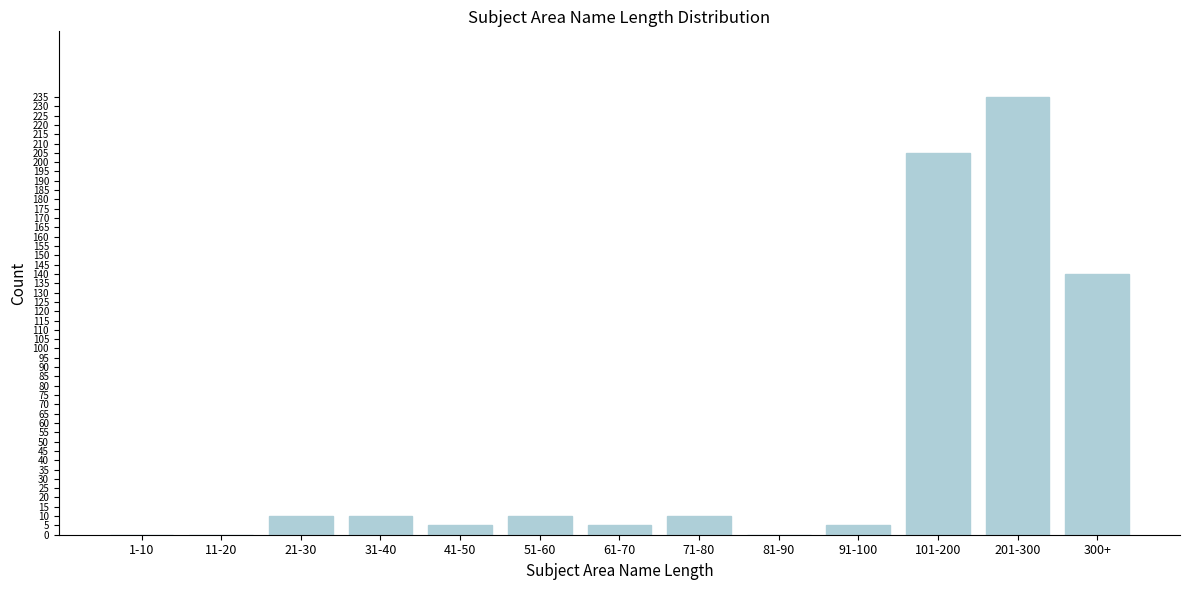

Reading left to right, what are all the values shown in this chart?

1-10=0	11-20=0	21-30=10	31-40=10	41-50=5	51-60=10	61-70=5	71-80=10	81-90=0	91-100=5	101-200=205	201-300=235	300+=140